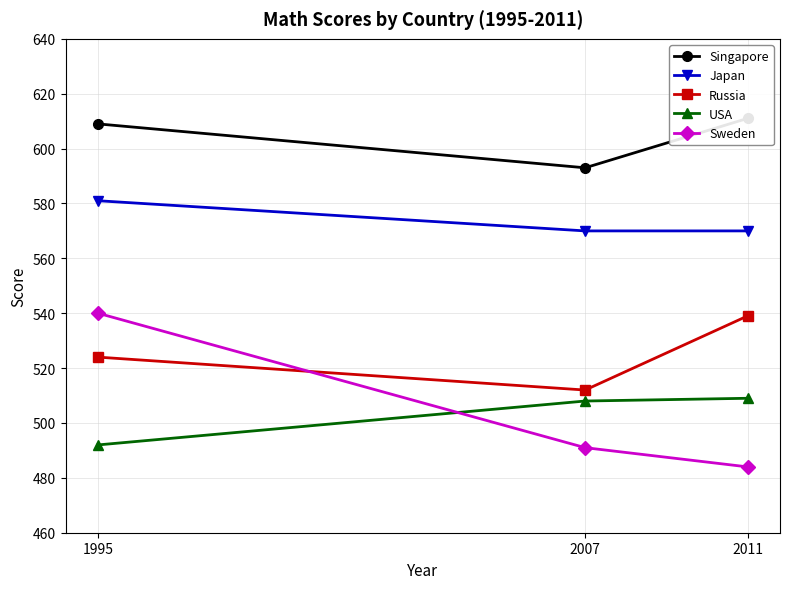

Which series has the largest total across all categories?

Singapore